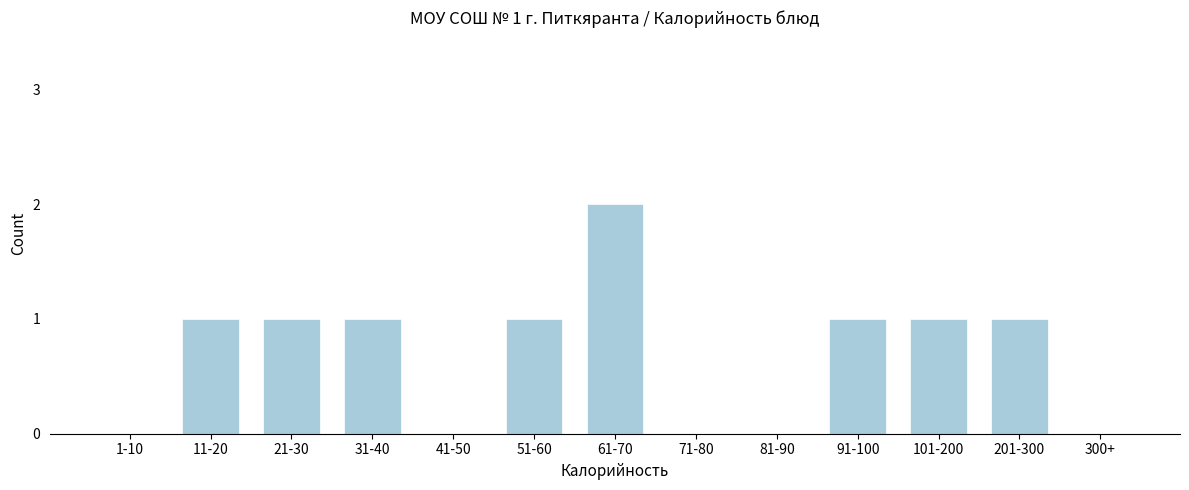

Reading left to right, transcribe all the data shown in this chart.

1-10=0	11-20=1	21-30=1	31-40=1	41-50=0	51-60=1	61-70=2	71-80=0	81-90=0	91-100=1	101-200=1	201-300=1	300+=0